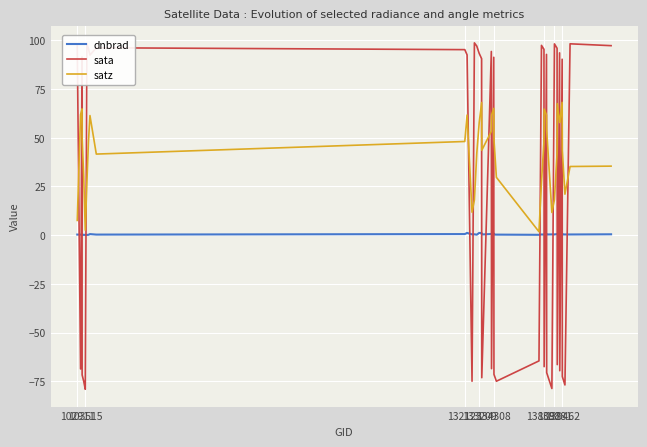

Which series ends up on top after the final intersection of satz and sata?

sata